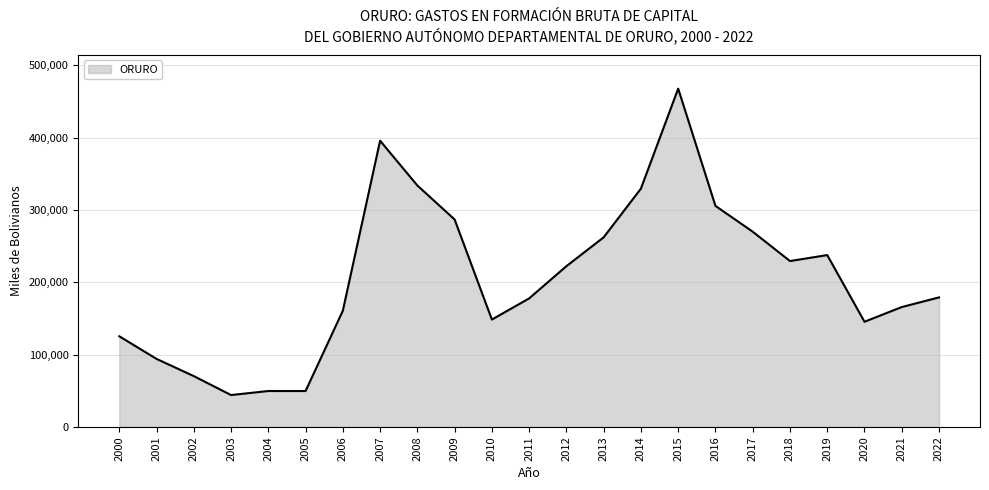

What value does the data have at 2002?

70167